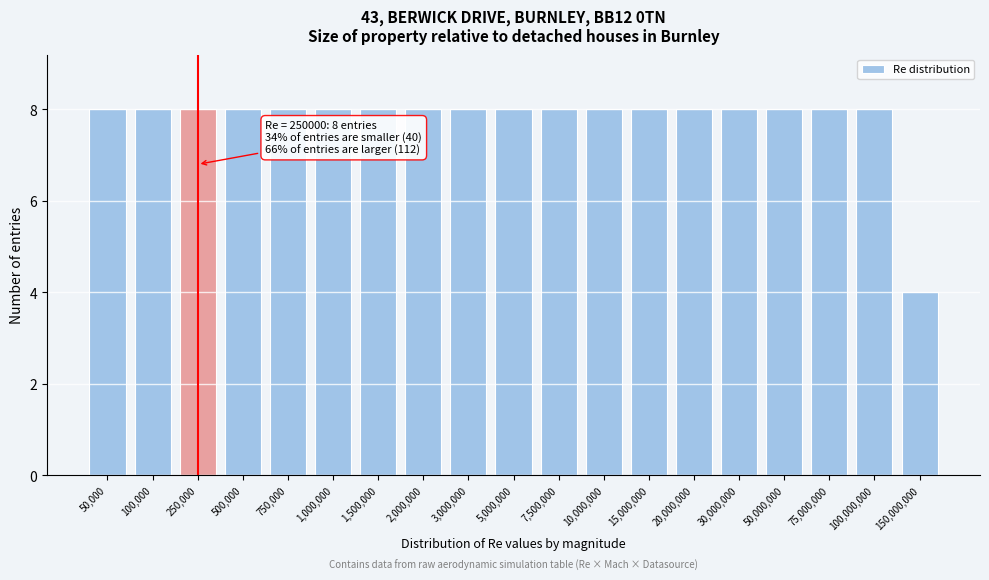

Reading right to left, what are all the values shown in this chart?

150,000,000=4	100,000,000=8	75,000,000=8	50,000,000=8	30,000,000=8	20,000,000=8	15,000,000=8	10,000,000=8	7,500,000=8	5,000,000=8	3,000,000=8	2,000,000=8	1,500,000=8	1,000,000=8	750,000=8	500,000=8	250,000=8	100,000=8	50,000=8